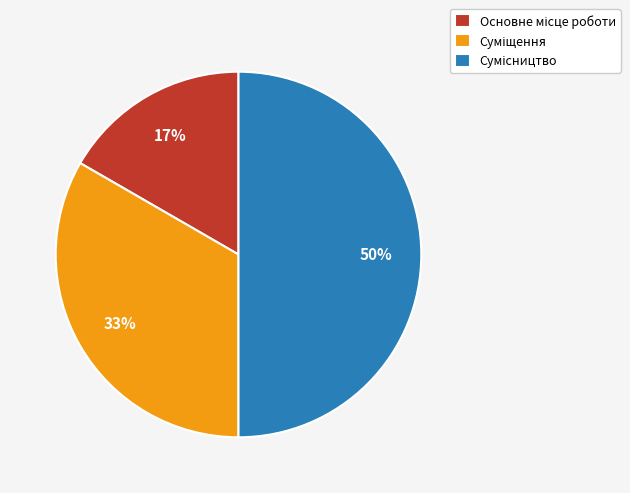

To the nearest percent, what is the average slice percentage?

33%